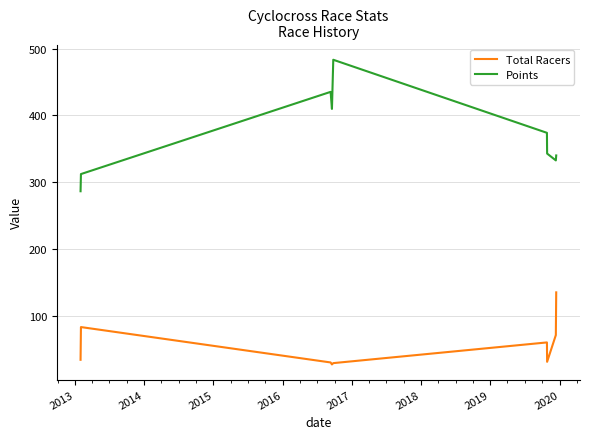

What is the lowest value of the Total Racers series?

27.0